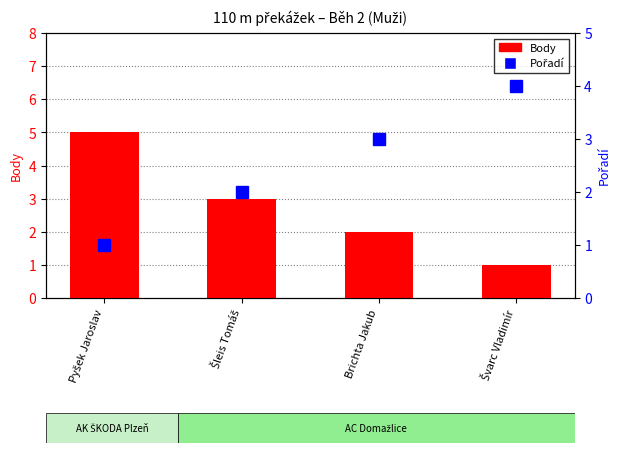

What is the sum of all Pořadí values?

10